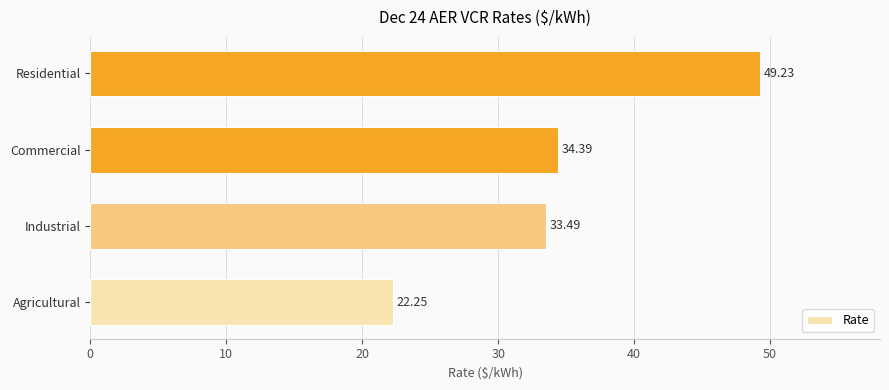

Are the bars grouped side by side (vs. stacked)?

No